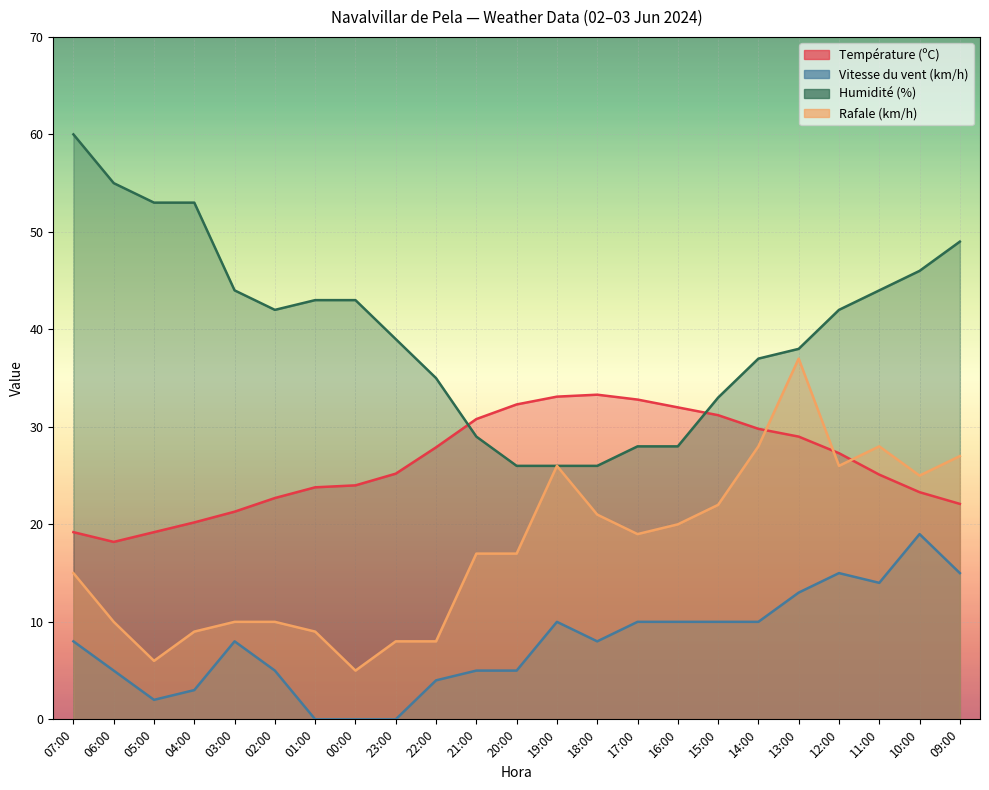

Which category has the highest value across all series?

07:00